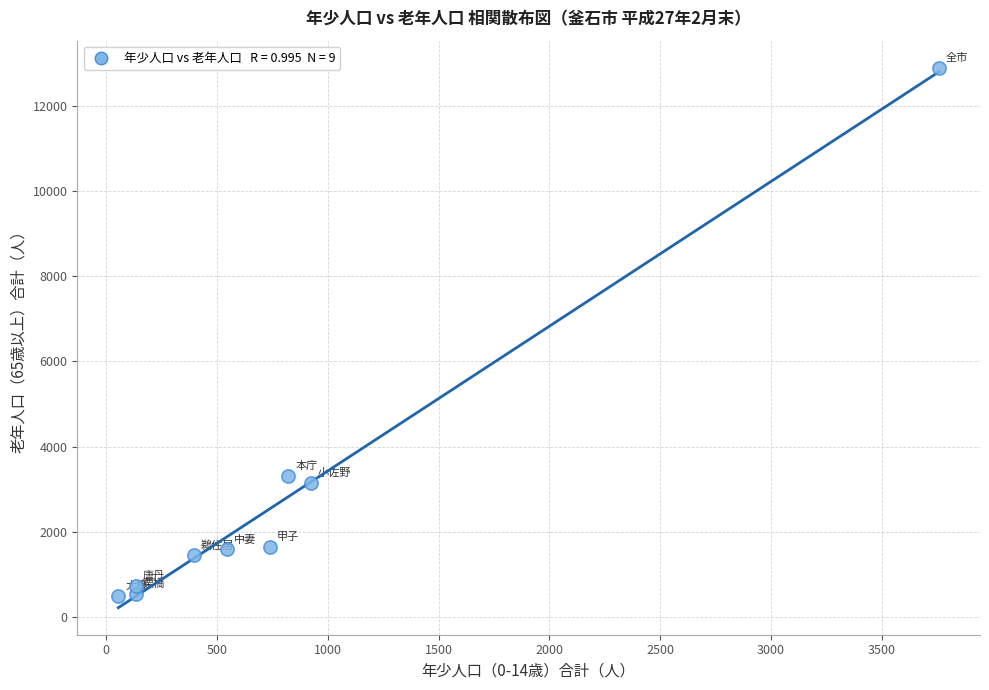

What is the average X value?

835